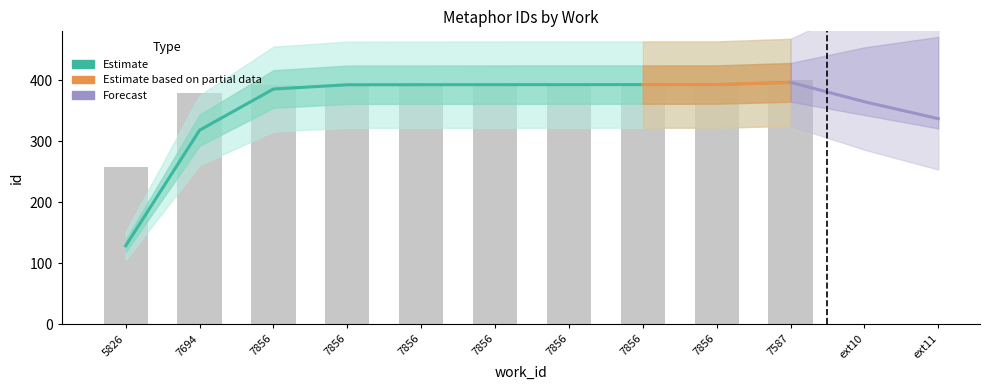

What is the smallest value displayed?

257.6